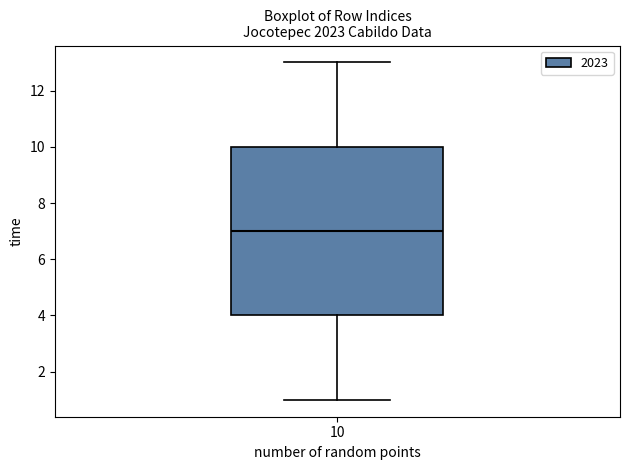

Transcribe this box plot: give where the median line is, the range the box spans, and where the two whiskers end, as read against the y-axis. The values are not printed on the chart, so give them approximately, as read against the axis.

median 7, box 4 to 10, whiskers 1 to 13